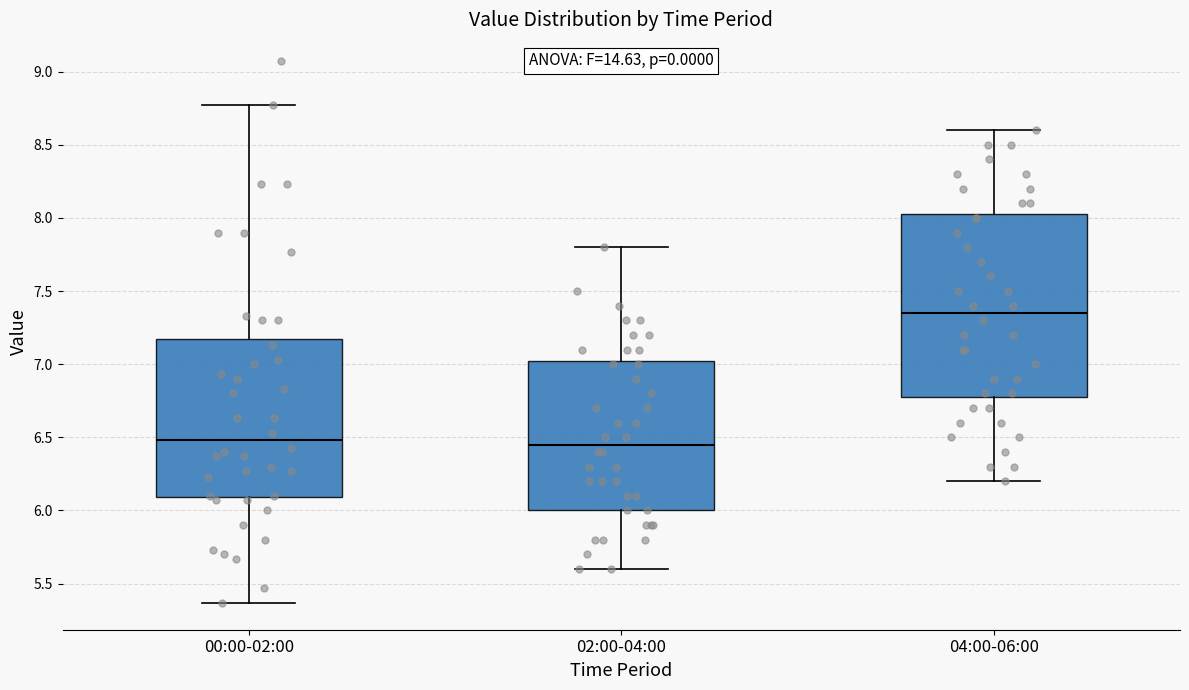

Reading left to right, transcribe this box plot: for each box, give where its median line is, the range the box spans, and where its two whiskers end, as read against the y-axis. The values are not printed on the chart, so give them approximately, as read against the axis.

00:00-02:00: median 6.50, box 6.10 to 7.15, whiskers 5.35 to 8.75
02:00-04:00: median 6.45, box 6.00 to 7.05, whiskers 5.60 to 7.80
04:00-06:00: median 7.35, box 6.80 to 8.05, whiskers 6.20 to 8.60